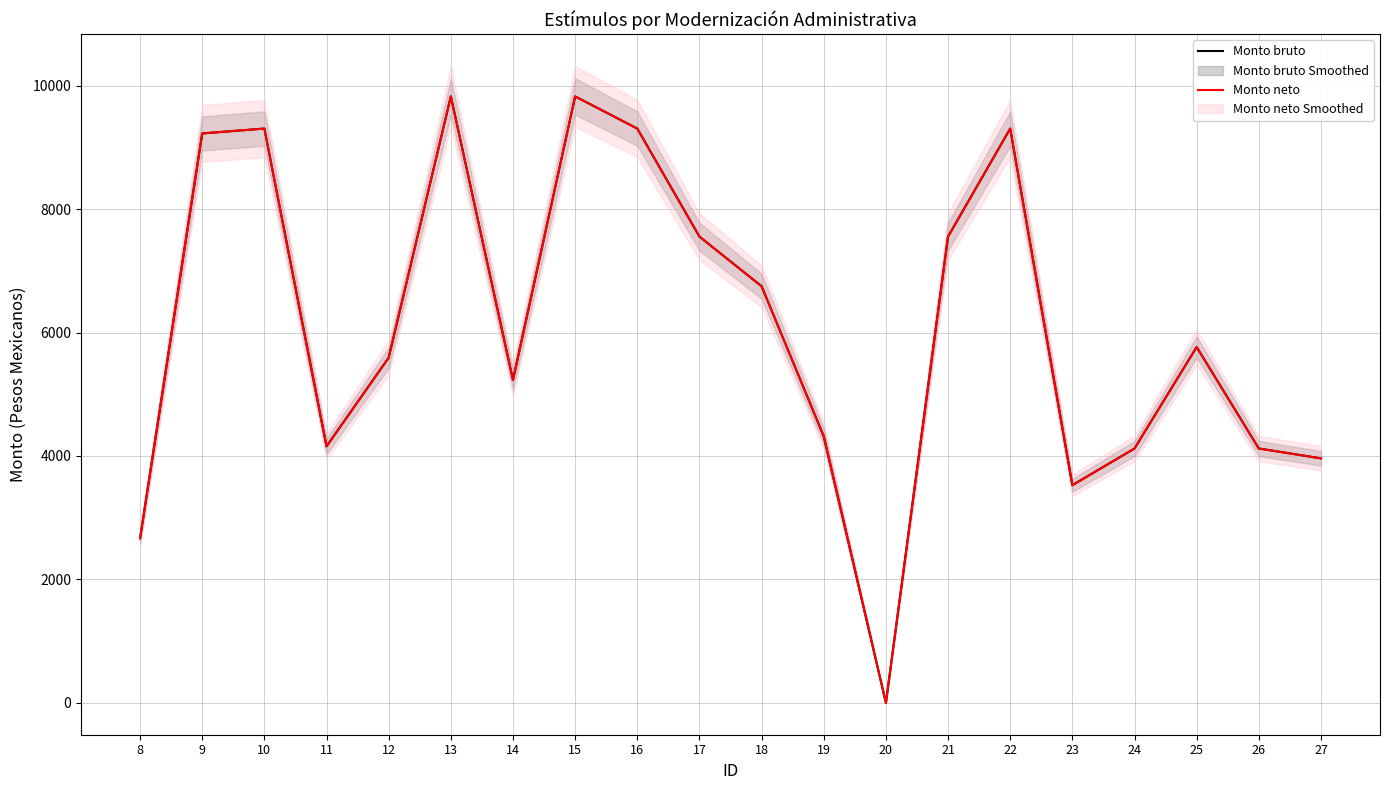

Reading right to left, transcribe all the data shown in this chart.

Monto bruto: 3961.4	4121.2	5764.8	4121.0	3526.6	9304.0	7553.6	0.0	4319.0	6749.6	7553.6	9304.0	9825.2	5231.4	9825.2	5592.4	4155.8	9304.0	9225.3	2666.7
Monto neto: 3961.4	4121.2	5764.8	4121.0	3526.6	9304.0	7553.6	0.0	4319.0	6749.6	7553.6	9304.0	9825.2	5231.4	9825.2	5592.4	4155.8	9304.0	9225.3	2666.7